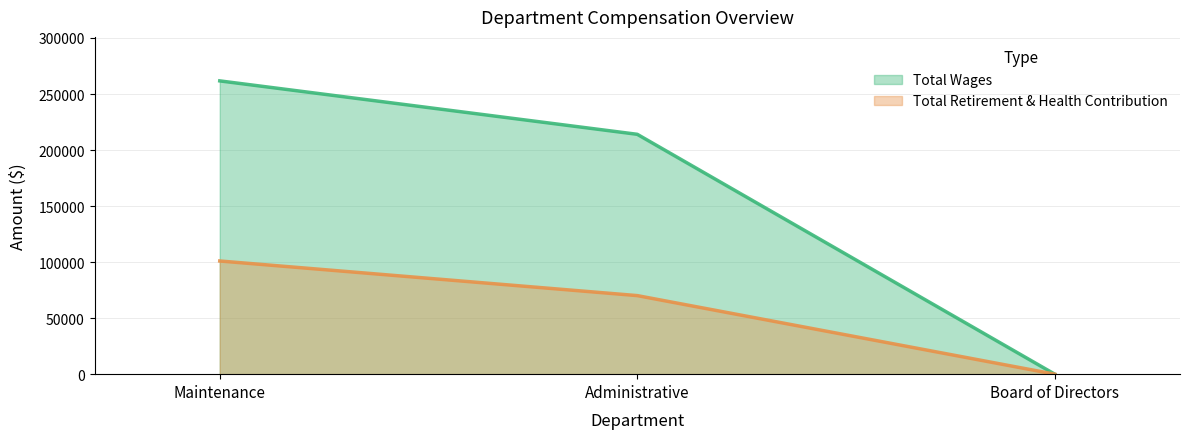

What is the value of the Total Wages point at the 1st from the left?

261706